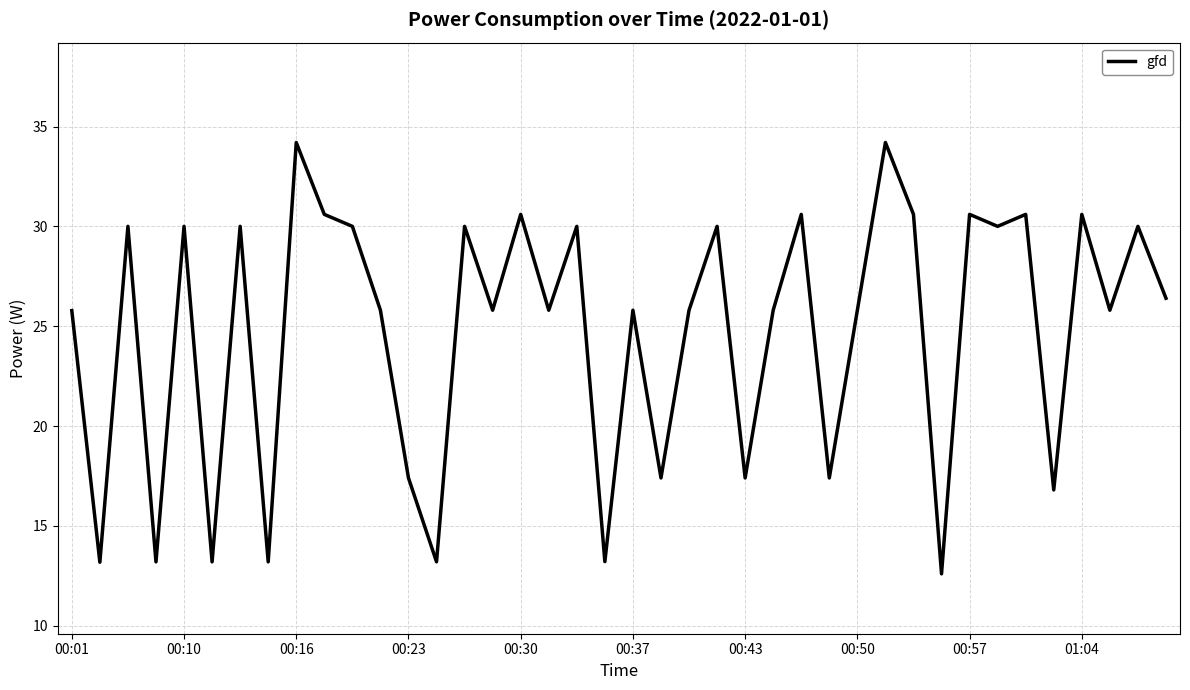

What is the difference between the maximum and minimum values?

21.6